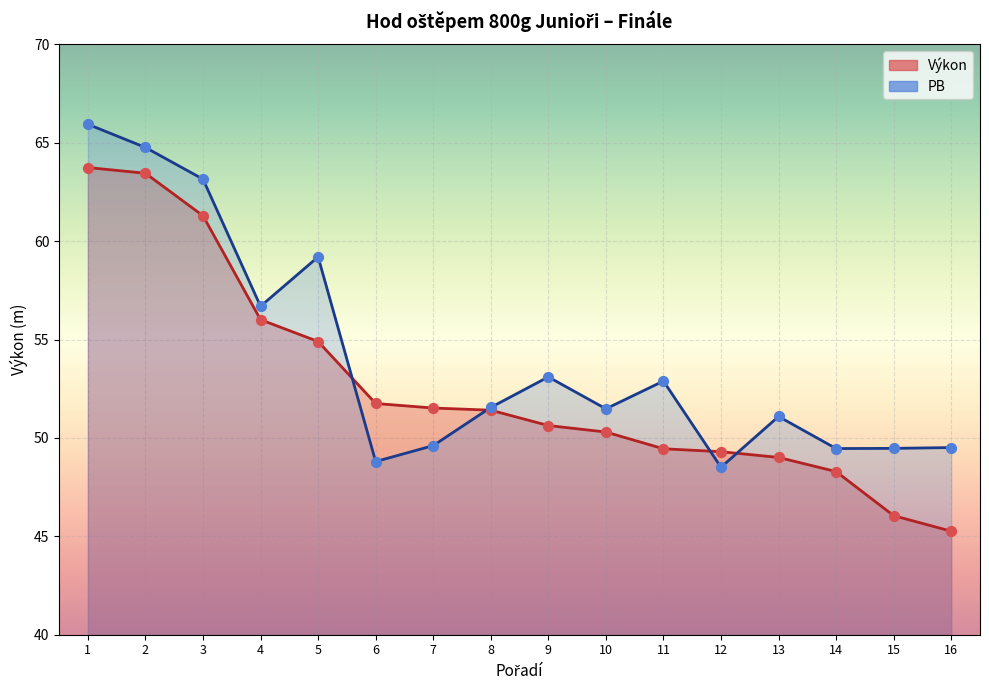

Is the value of PB at 7 greater than the value of Výkon at 9?

No